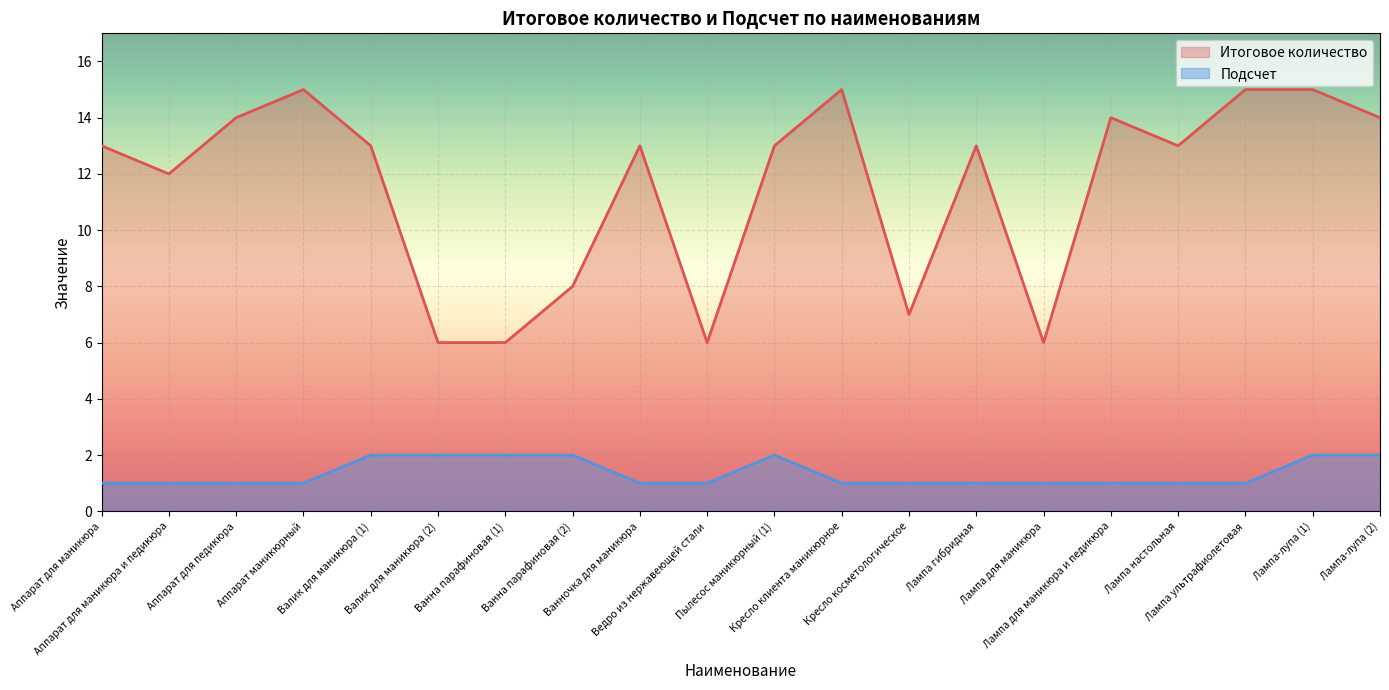

List the series in order of their peak value, lowest first.

Подсчет, Итоговое количество